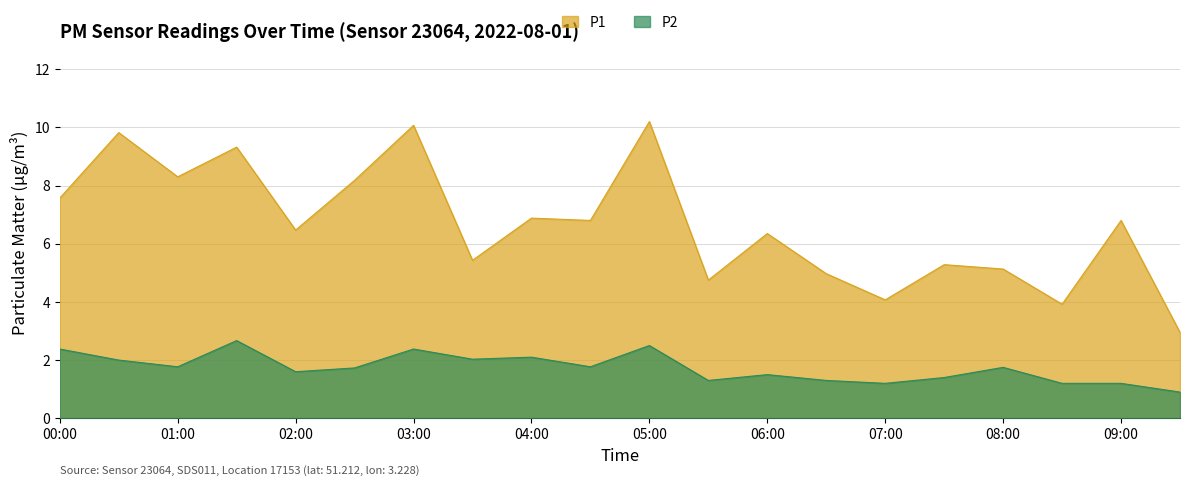

At which category does P1 reach its first local valley?

01:00